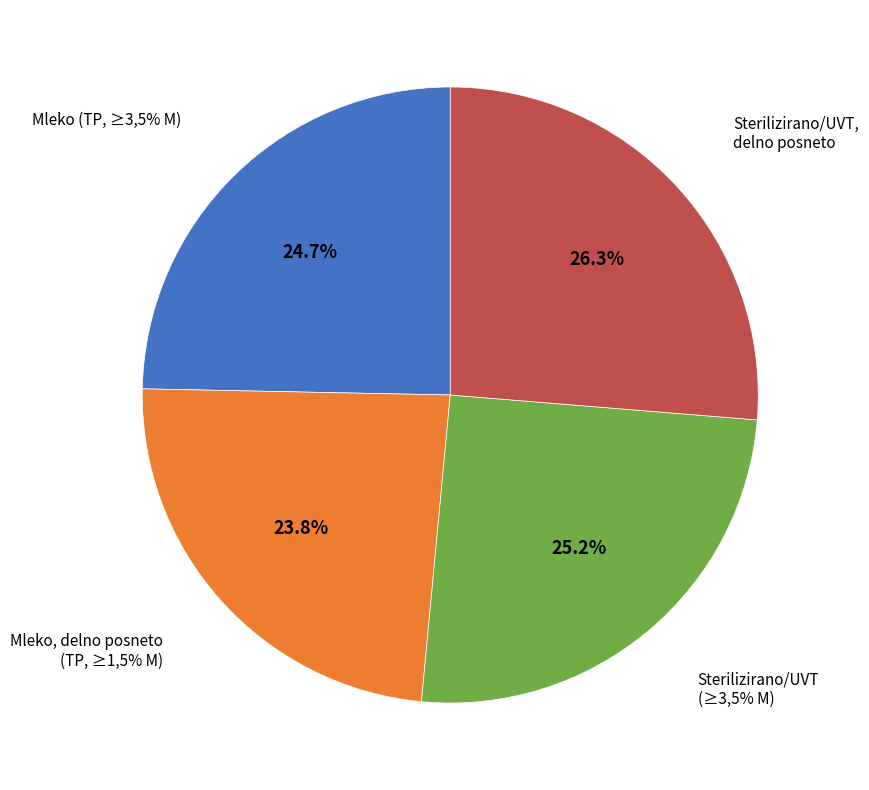

The Mleko, delno posneto (TP, ≥1,5% M) slice represents 24% of the pie. True or false?

True